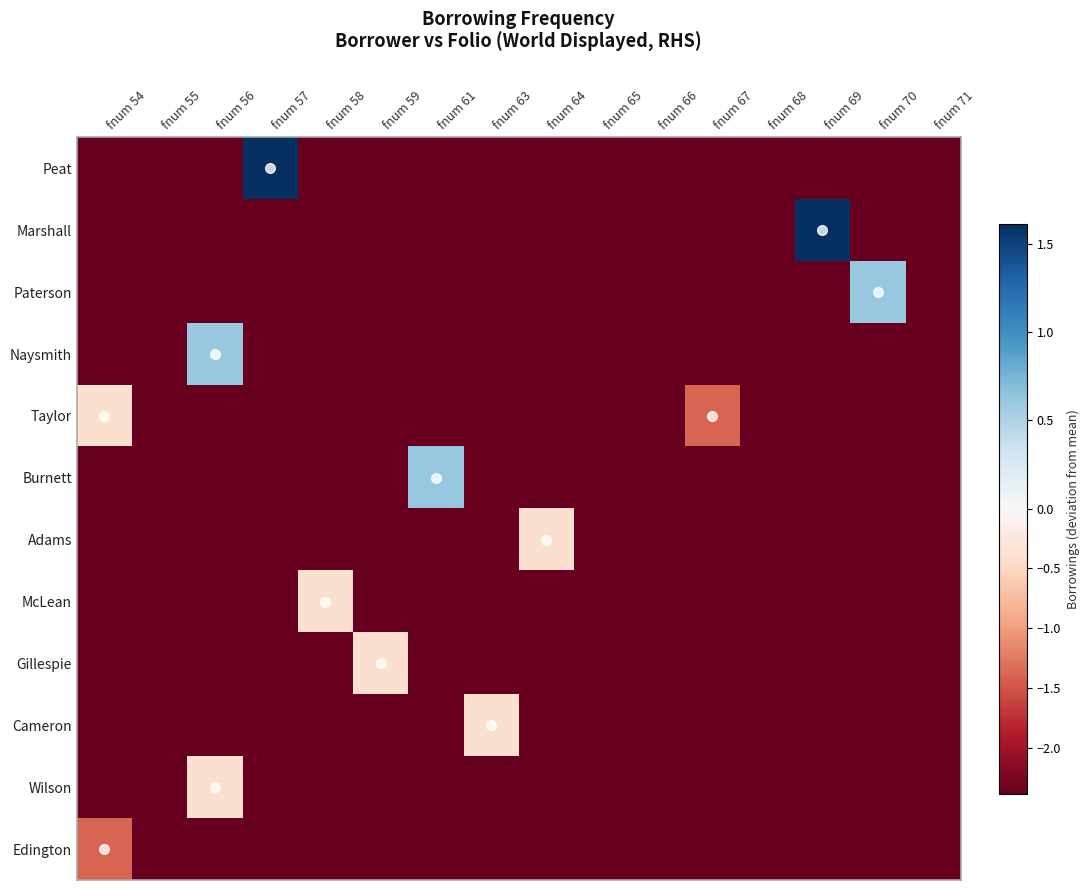

Which category has the lowest value across all series?

fnum 54